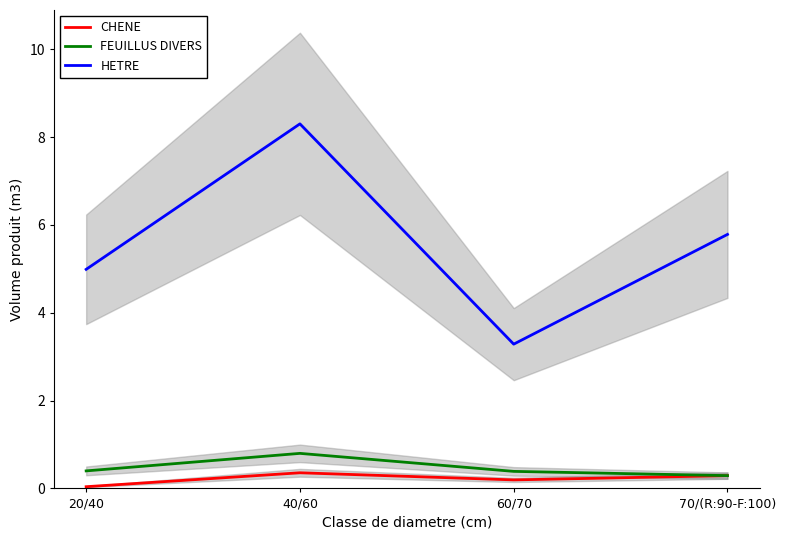

What is the average value of the FEUILLUS DIVERS series?

0.5